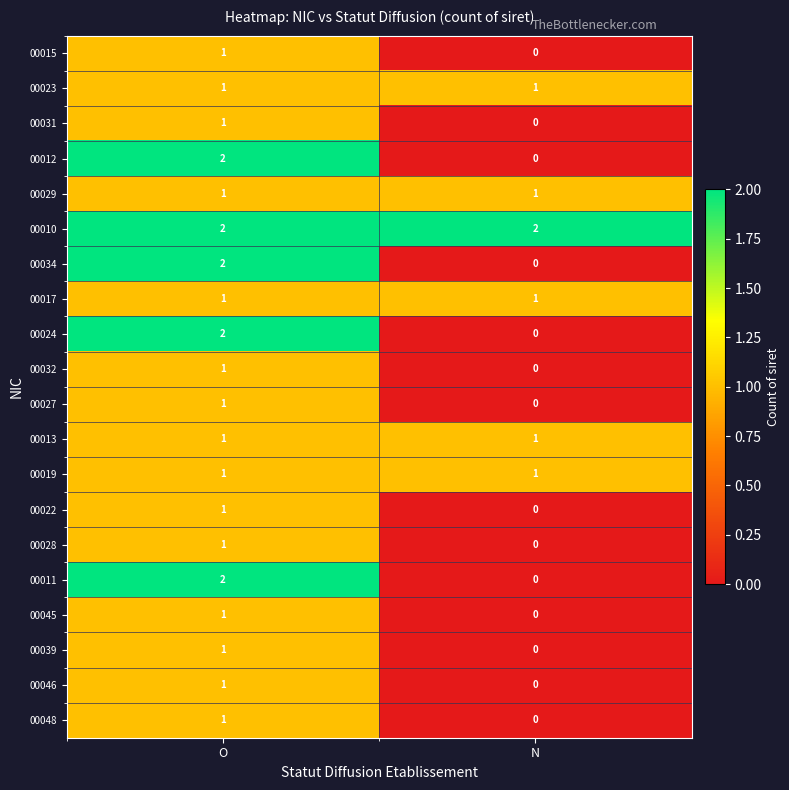

The 00029 series shows 2 at N. True or false?

False